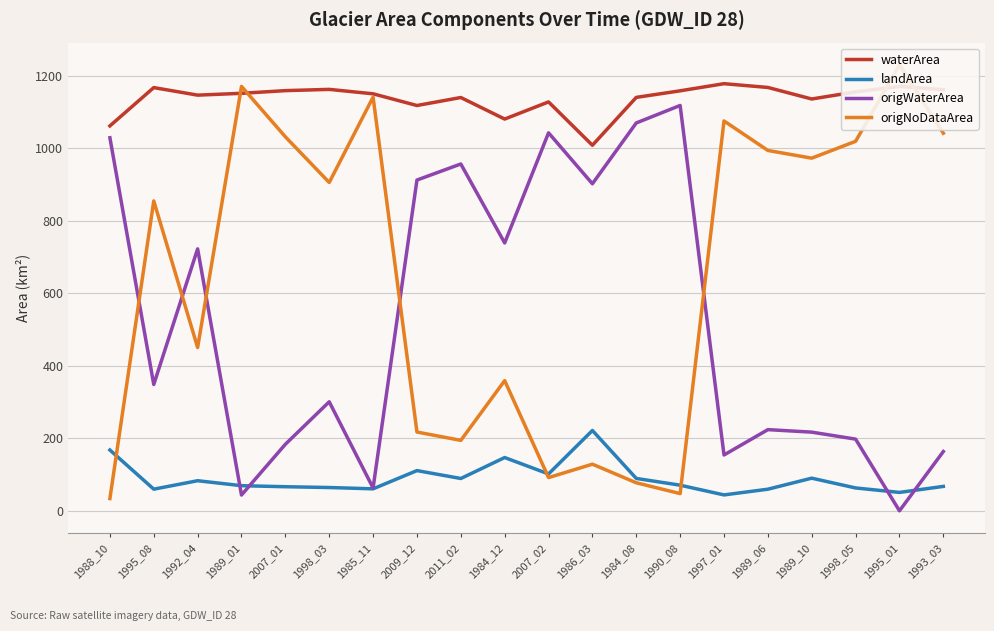

Which category has the lowest value across all series?

1995_01